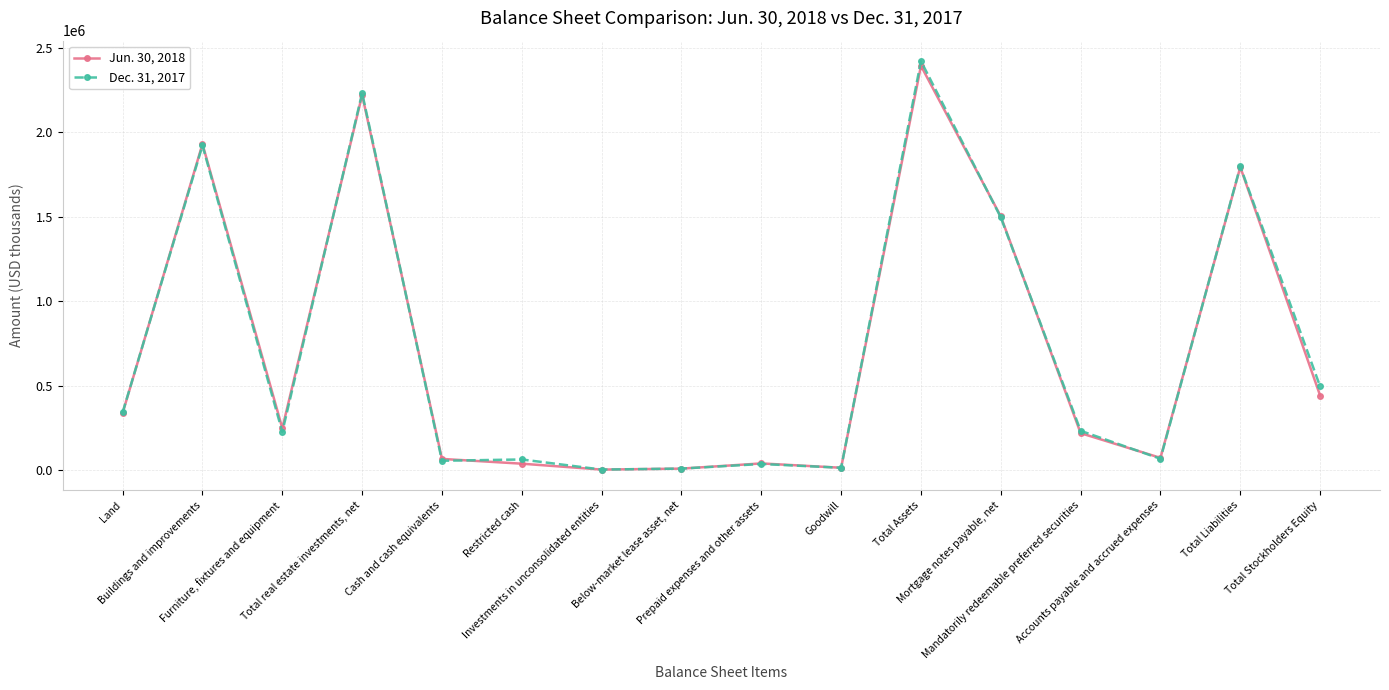

True or false: Dec. 31, 2017 has more than 1 interior local peaks.

True